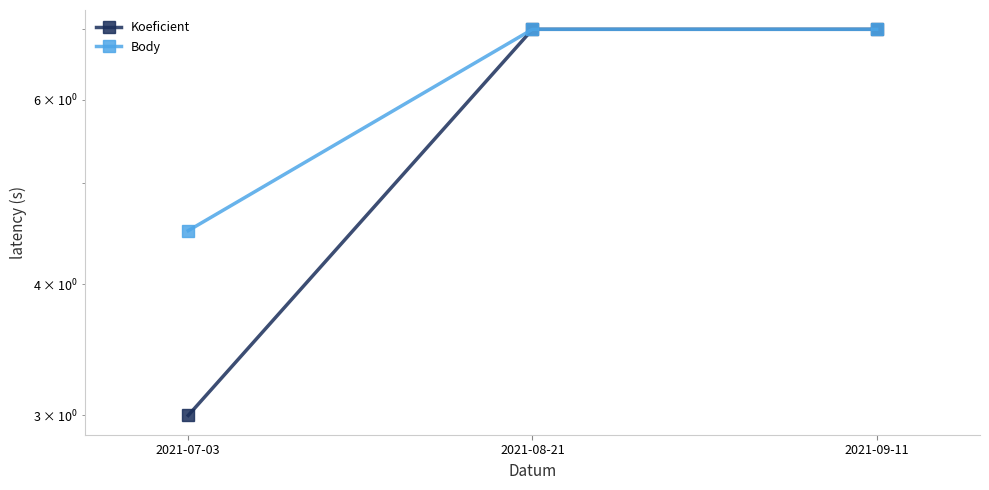

Which series has the widest spread of values?

Koeficient